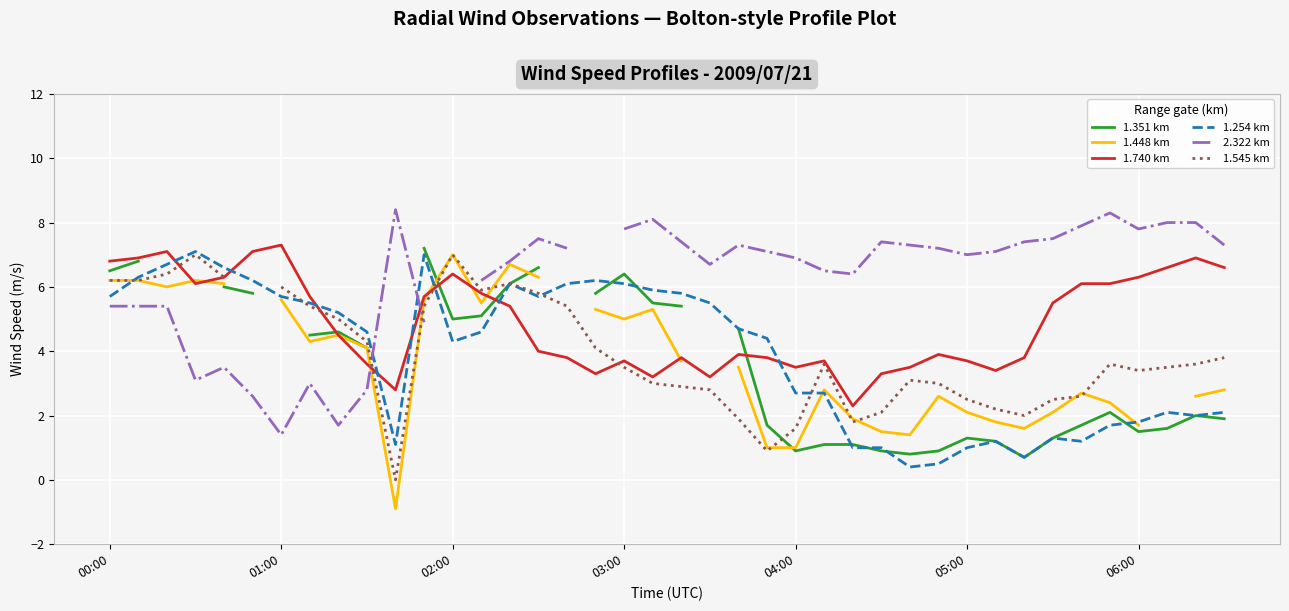

What is the lowest value of the 1.254 km series?

0.4